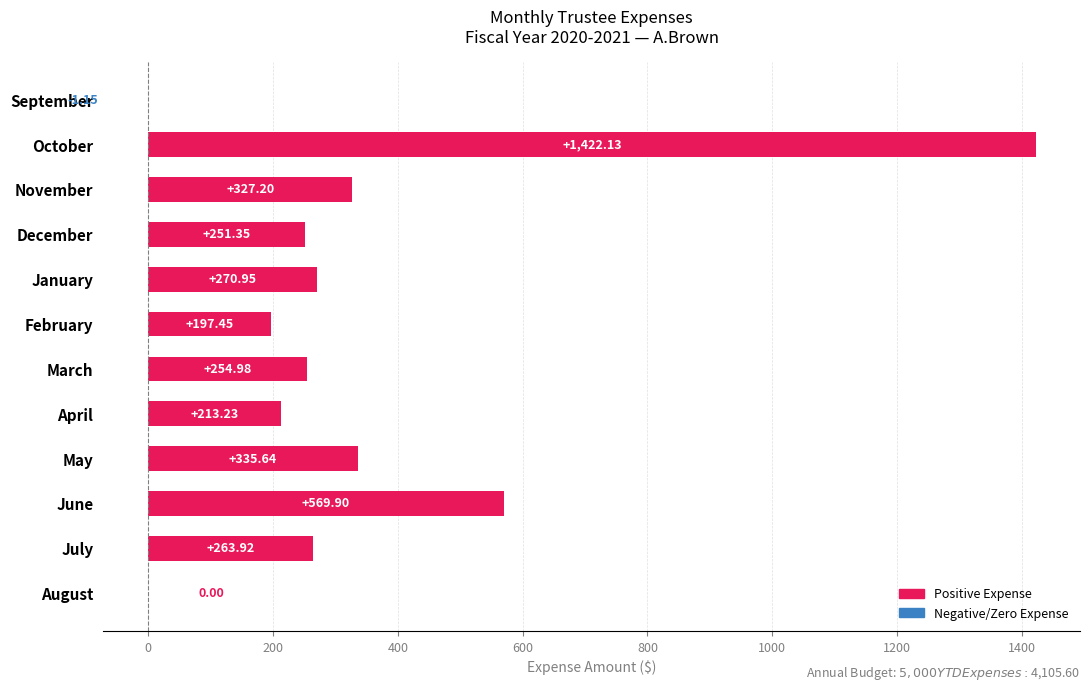

What is the change in value from October to January?

-1151.2